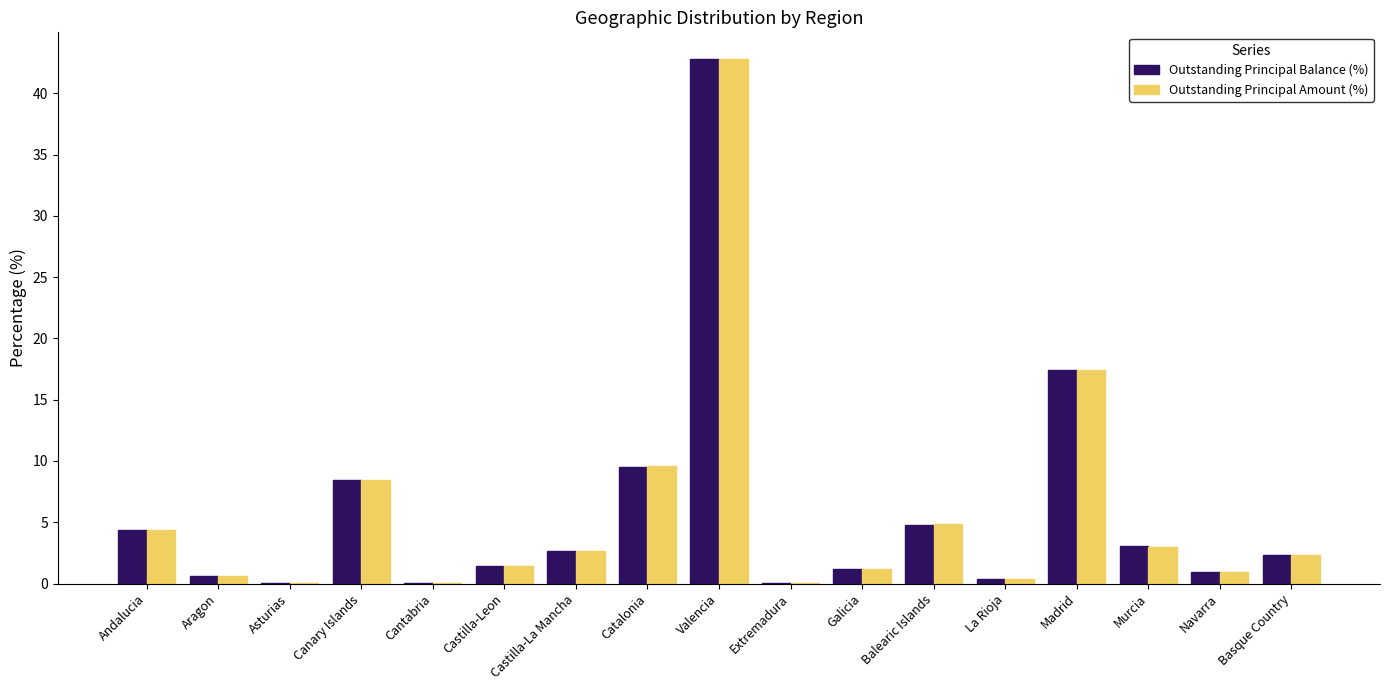

What is the sum of all Outstanding Principal Amount (%) values?

100.0